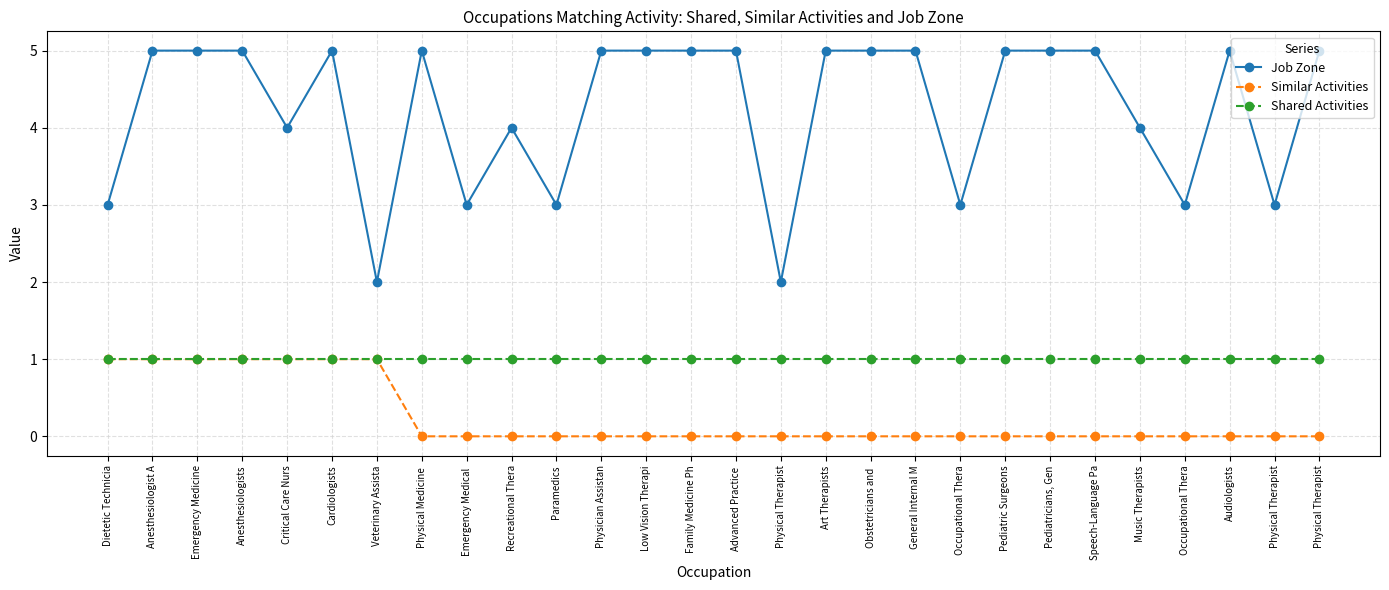

Reading right to left, extract all data points from this chart.

Job Zone: Physical Therapist=5	Physical Therapist=3	Audiologists=5	Occupational Thera=3	Music Therapists=4	Speech-Language Pa=5	Pediatricians, Gen=5	Pediatric Surgeons=5	Occupational Thera=3	General Internal M=5	Obstetricians and =5	Art Therapists=5	Physical Therapist=2	Advanced Practice =5	Family Medicine Ph=5	Low Vision Therapi=5	Physician Assistan=5	Paramedics=3	Recreational Thera=4	Emergency Medical =3	Physical Medicine =5	Veterinary Assista=2	Cardiologists=5	Critical Care Nurs=4	Anesthesiologists=5	Emergency Medicine=5	Anesthesiologist A=5	Dietetic Technicia=3
Similar Activities: Physical Therapist=0	Physical Therapist=0	Audiologists=0	Occupational Thera=0	Music Therapists=0	Speech-Language Pa=0	Pediatricians, Gen=0	Pediatric Surgeons=0	Occupational Thera=0	General Internal M=0	Obstetricians and =0	Art Therapists=0	Physical Therapist=0	Advanced Practice =0	Family Medicine Ph=0	Low Vision Therapi=0	Physician Assistan=0	Paramedics=0	Recreational Thera=0	Emergency Medical =0	Physical Medicine =0	Veterinary Assista=1	Cardiologists=1	Critical Care Nurs=1	Anesthesiologists=1	Emergency Medicine=1	Anesthesiologist A=1	Dietetic Technicia=1
Shared Activities: Physical Therapist=1	Physical Therapist=1	Audiologists=1	Occupational Thera=1	Music Therapists=1	Speech-Language Pa=1	Pediatricians, Gen=1	Pediatric Surgeons=1	Occupational Thera=1	General Internal M=1	Obstetricians and =1	Art Therapists=1	Physical Therapist=1	Advanced Practice =1	Family Medicine Ph=1	Low Vision Therapi=1	Physician Assistan=1	Paramedics=1	Recreational Thera=1	Emergency Medical =1	Physical Medicine =1	Veterinary Assista=1	Cardiologists=1	Critical Care Nurs=1	Anesthesiologists=1	Emergency Medicine=1	Anesthesiologist A=1	Dietetic Technicia=1